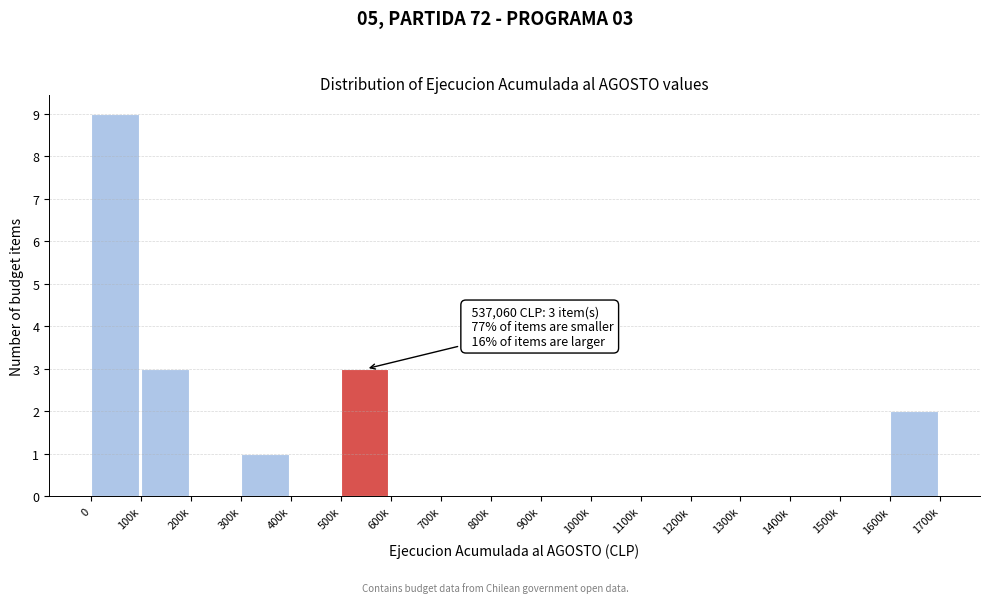

Reading right to left, what are all the values shown in this chart?

1600k=2	1500k=0	1400k=0	1300k=0	1200k=0	1100k=0	1000k=0	900k=0	800k=0	700k=0	600k=0	500k=3	400k=0	300k=1	200k=0	100k=3	0=9